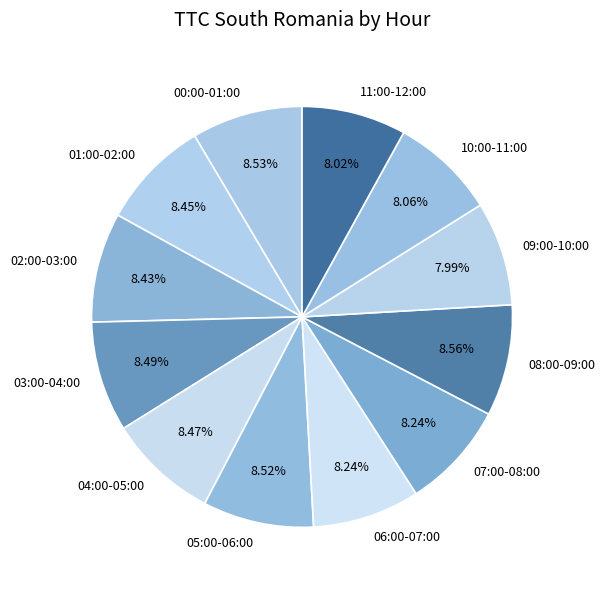

How many slices are in this pie chart?

12